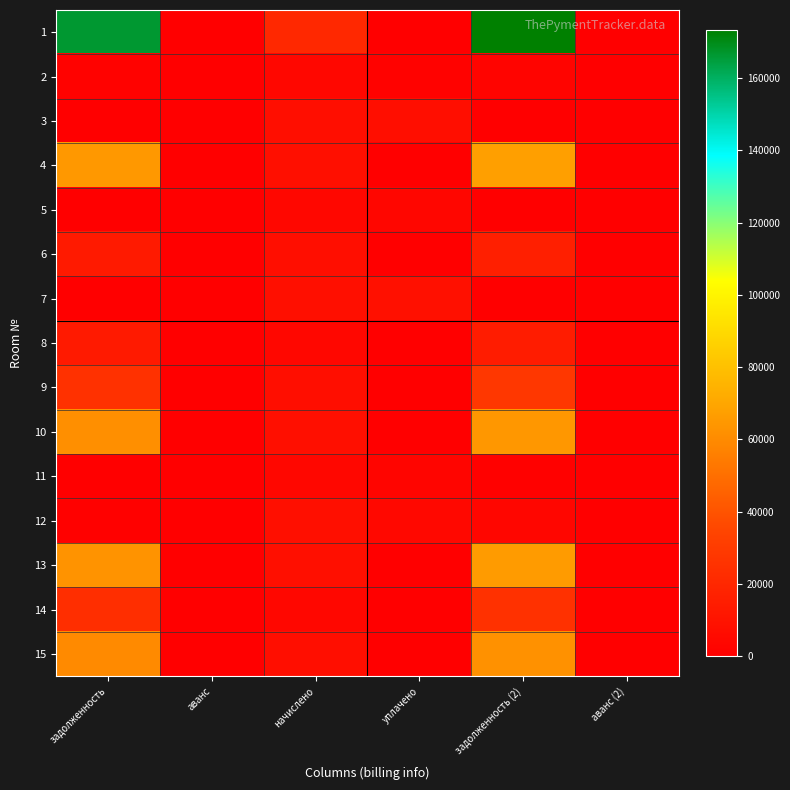

Rank the series by their maximum value, from highest to lowest.

1, 4, 13, 10, 15, 9, 14, 6, 8, 7, 12, 3, 2, 5, 11